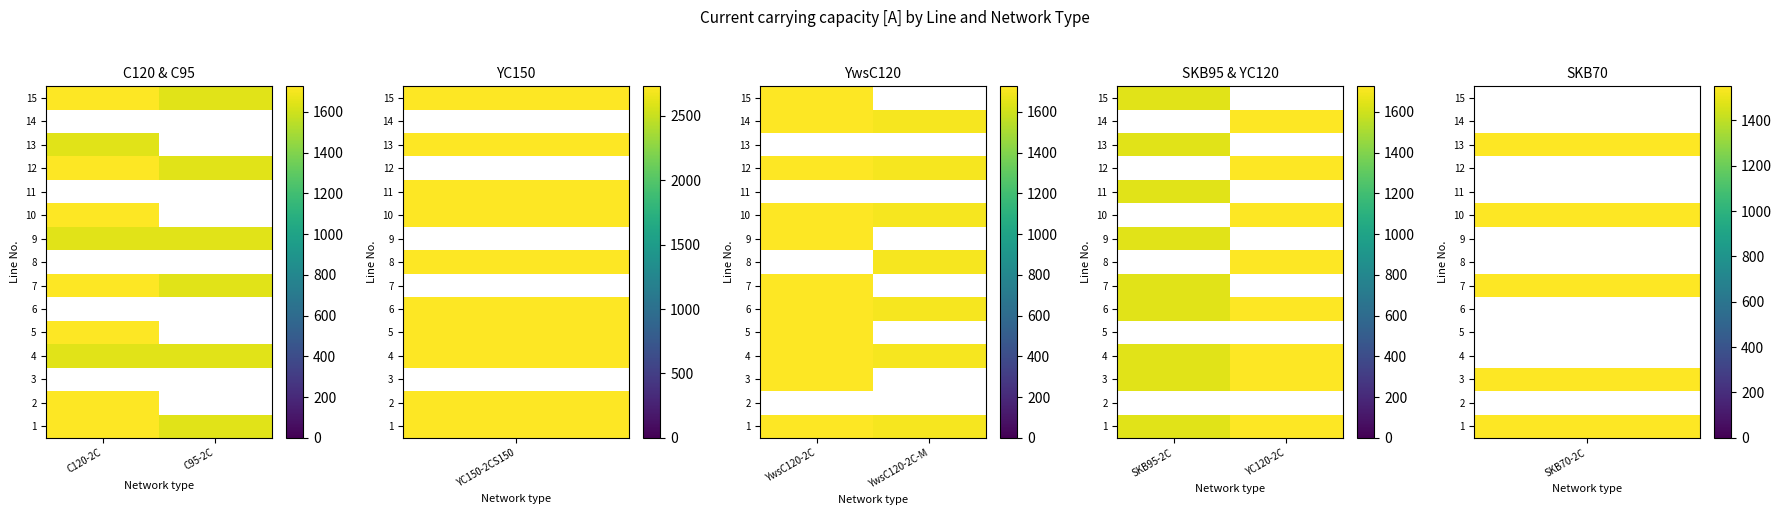

At how many categories does at least one series exceed 1698?

1